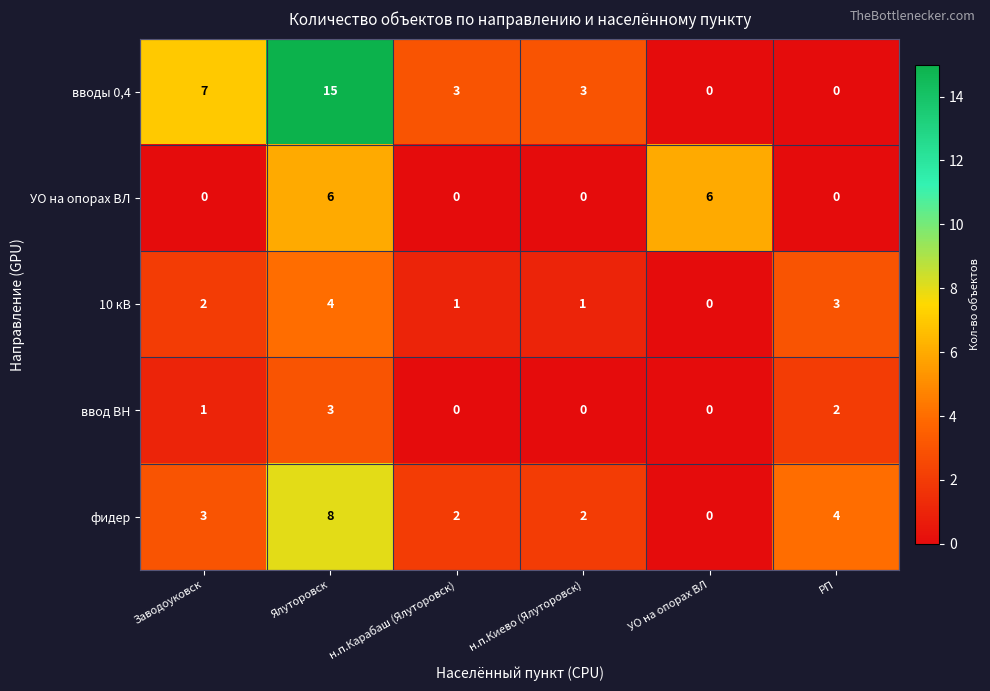

Rank the series by their maximum value, from highest to lowest.

вводы 0,4, фидер, УО на опорах ВЛ, 10 кВ, ввод ВН